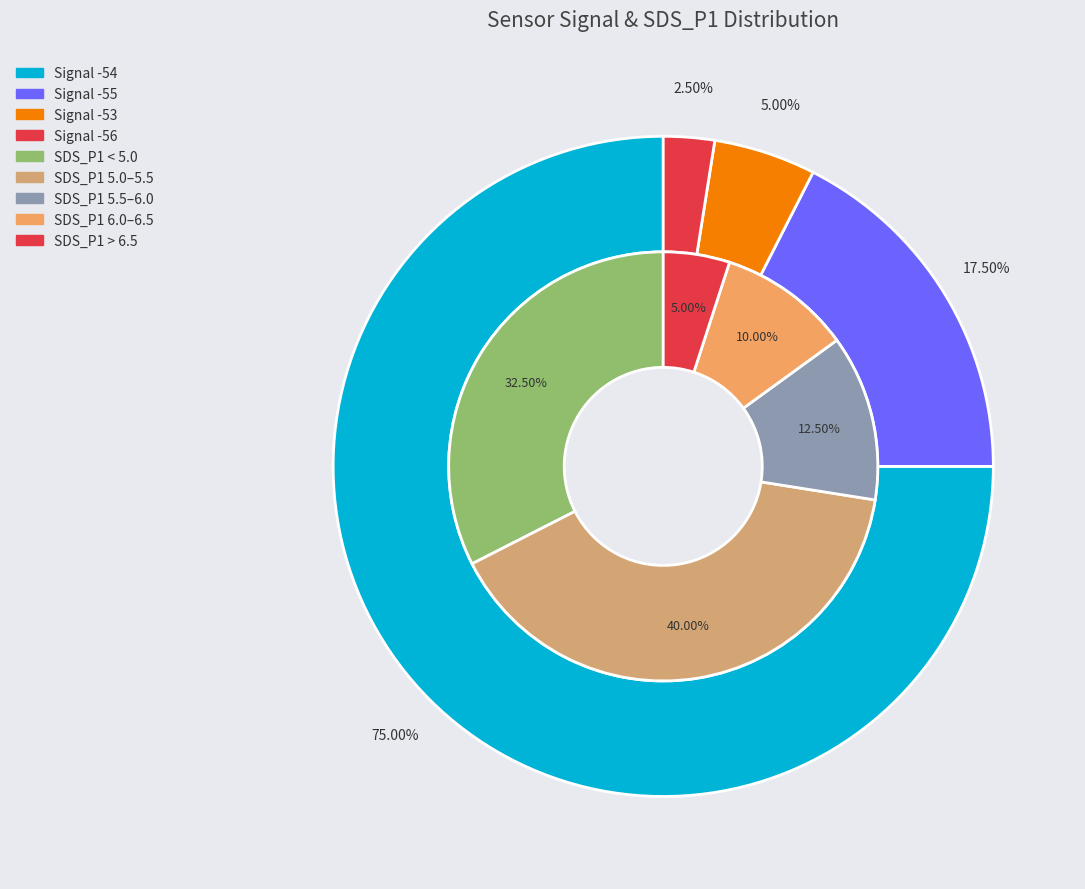

Which series has the largest range (max minus min)?

SDS_P1